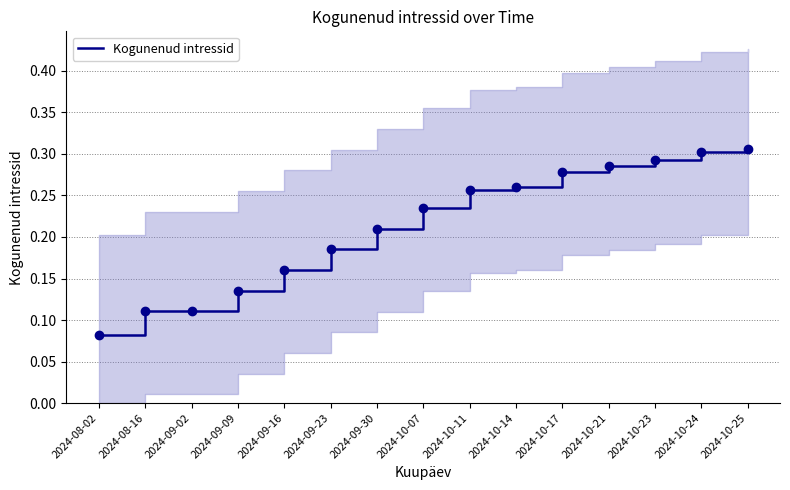

Rank the categories by value from highest to lowest.

2024-10-25, 2024-10-24, 2024-10-23, 2024-10-21, 2024-10-17, 2024-10-14, 2024-10-11, 2024-10-07, 2024-09-30, 2024-09-23, 2024-09-16, 2024-09-09, 2024-08-16, 2024-09-02, 2024-08-02